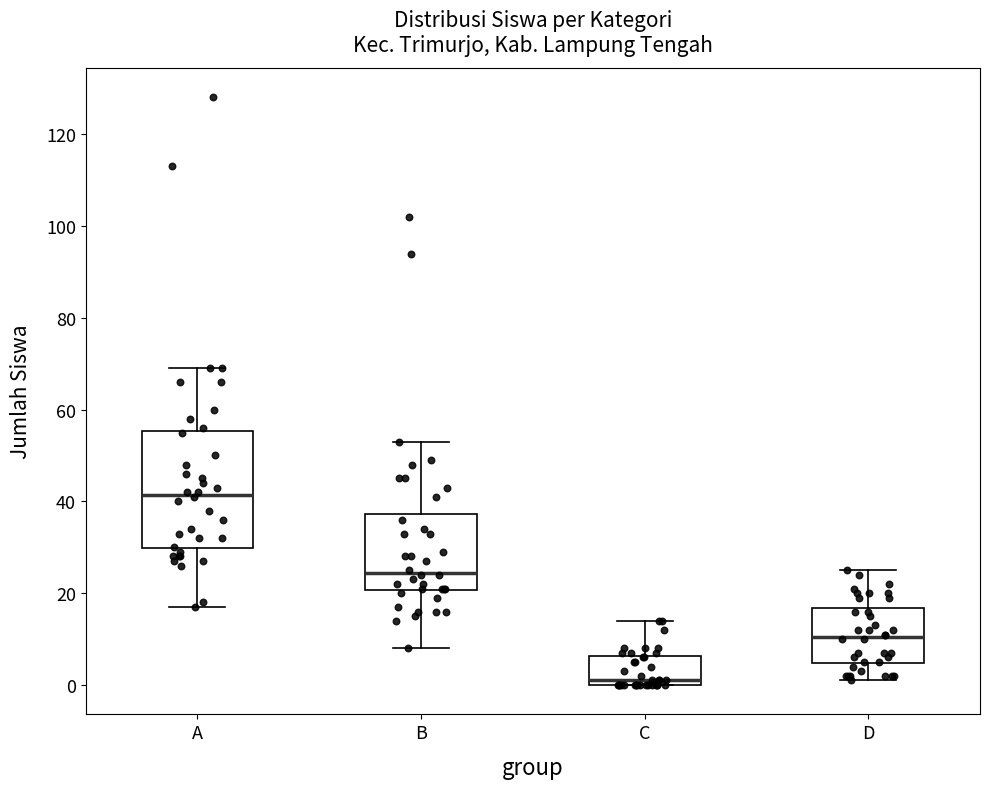

Where is the lower edge of the box for C on the y-axis? The values are not printed on the chart, so give them approximately, as read against the axis.

0